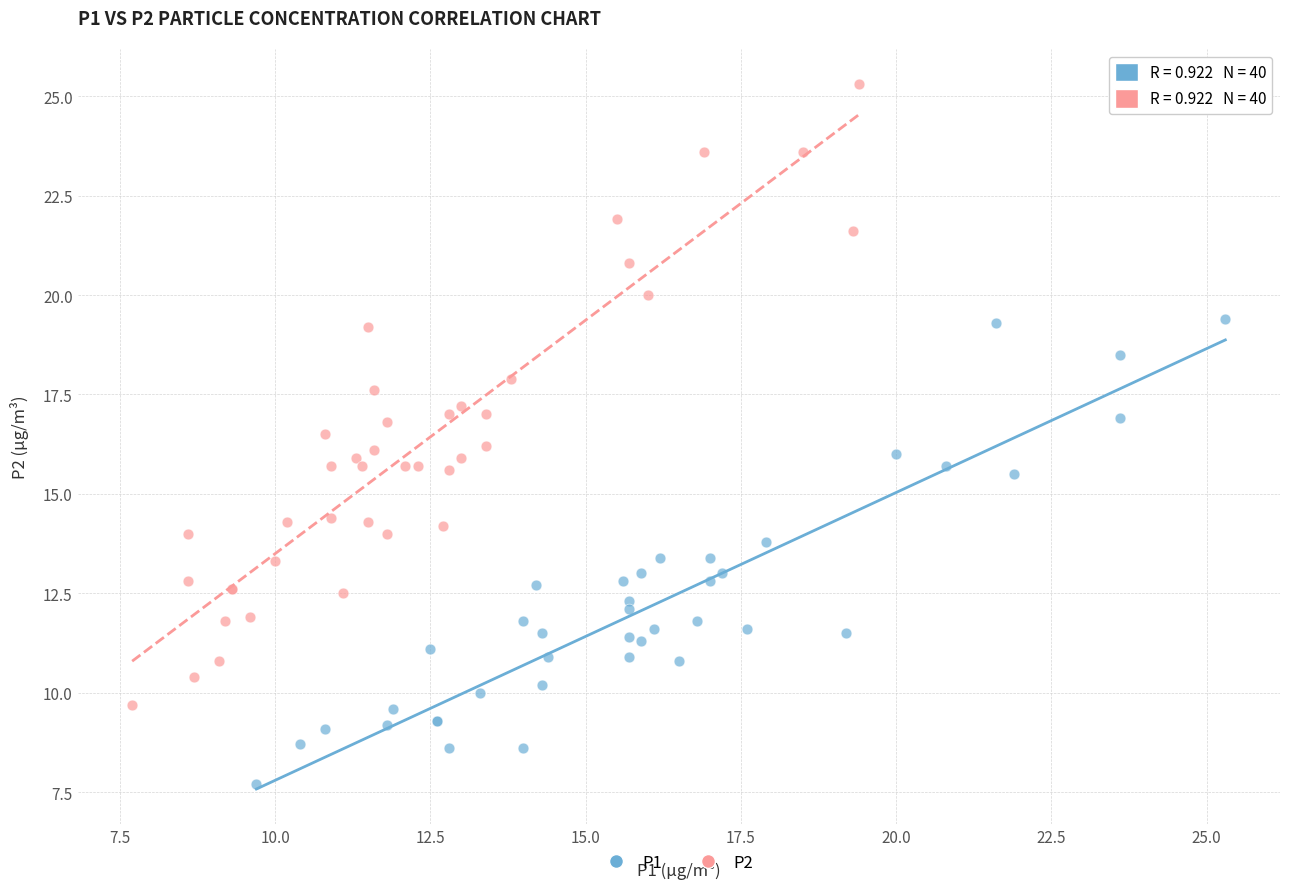

What are all the series names shown in the legend?

P1, P2